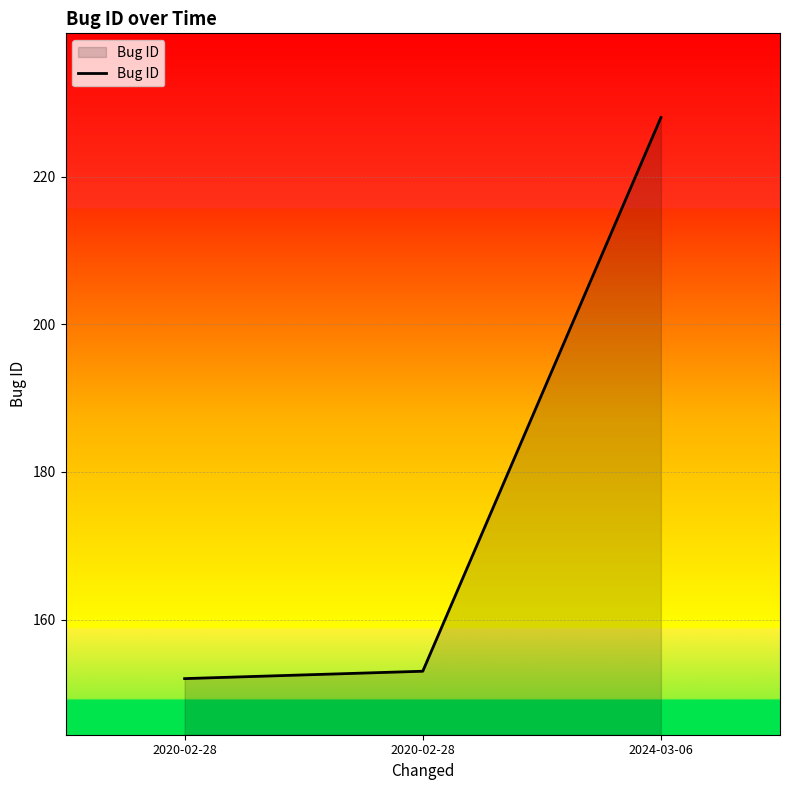

What value does the data have at 2020-02-28, to the nearest 10?

150